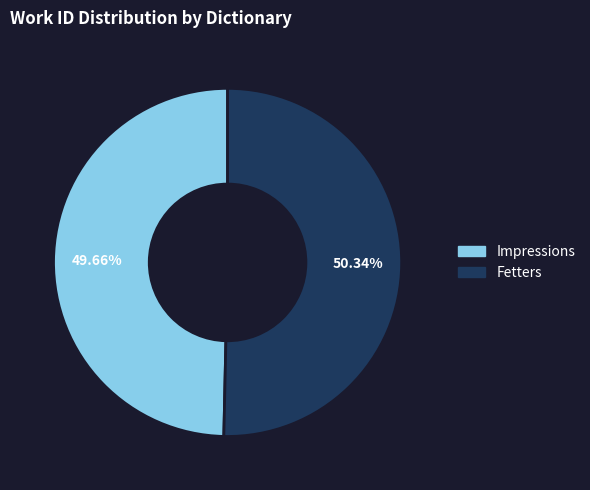

Which category accounts for the majority?

Fetters